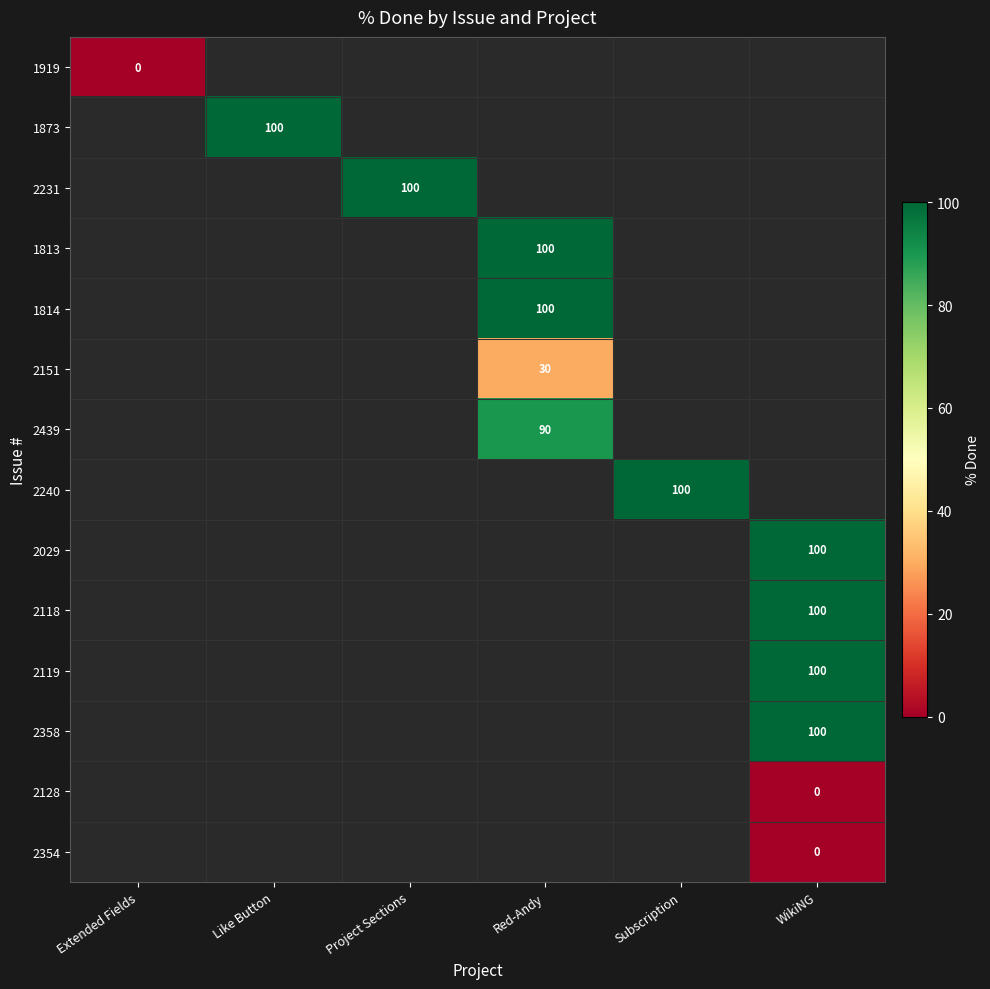

The value of 1873 at Like Button is 100. True or false?

True